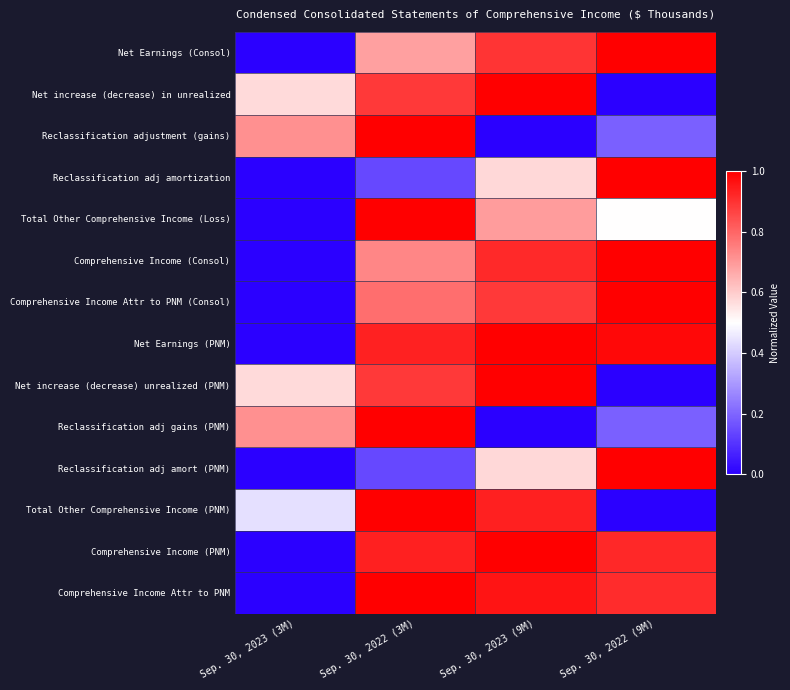

Reading left to right, what are all the values shown in this chart?

Net Earnings (Consol): Sep. 30, 2023 (3M)=0.0	Sep. 30, 2022 (3M)=0.7	Sep. 30, 2023 (9M)=0.9	Sep. 30, 2022 (9M)=1.0
Net increase (decrease) in unrealized: Sep. 30, 2023 (3M)=0.6	Sep. 30, 2022 (3M)=0.9	Sep. 30, 2023 (9M)=1.0	Sep. 30, 2022 (9M)=0.0
Reclassification adjustment (gains): Sep. 30, 2023 (3M)=0.7	Sep. 30, 2022 (3M)=1.0	Sep. 30, 2023 (9M)=0.0	Sep. 30, 2022 (9M)=0.2
Reclassification adj amortization: Sep. 30, 2023 (3M)=0.0	Sep. 30, 2022 (3M)=0.1	Sep. 30, 2023 (9M)=0.6	Sep. 30, 2022 (9M)=1.0
Total Other Comprehensive Income (Loss): Sep. 30, 2023 (3M)=0.0	Sep. 30, 2022 (3M)=1.0	Sep. 30, 2023 (9M)=0.7	Sep. 30, 2022 (9M)=0.5
Comprehensive Income (Consol): Sep. 30, 2023 (3M)=0.0	Sep. 30, 2022 (3M)=0.7	Sep. 30, 2023 (9M)=0.9	Sep. 30, 2022 (9M)=1.0
Comprehensive Income Attr to PNM (Consol): Sep. 30, 2023 (3M)=0.0	Sep. 30, 2022 (3M)=0.8	Sep. 30, 2023 (9M)=0.9	Sep. 30, 2022 (9M)=1.0
Net Earnings (PNM): Sep. 30, 2023 (3M)=0.0	Sep. 30, 2022 (3M)=0.9	Sep. 30, 2023 (9M)=1.0	Sep. 30, 2022 (9M)=1.0
Net increase (decrease) unrealized (PNM): Sep. 30, 2023 (3M)=0.6	Sep. 30, 2022 (3M)=0.9	Sep. 30, 2023 (9M)=1.0	Sep. 30, 2022 (9M)=0.0
Reclassification adj gains (PNM): Sep. 30, 2023 (3M)=0.7	Sep. 30, 2022 (3M)=1.0	Sep. 30, 2023 (9M)=0.0	Sep. 30, 2022 (9M)=0.2
Reclassification adj amort (PNM): Sep. 30, 2023 (3M)=0.0	Sep. 30, 2022 (3M)=0.1	Sep. 30, 2023 (9M)=0.6	Sep. 30, 2022 (9M)=1.0
Total Other Comprehensive Income (PNM): Sep. 30, 2023 (3M)=0.4	Sep. 30, 2022 (3M)=1.0	Sep. 30, 2023 (9M)=0.9	Sep. 30, 2022 (9M)=0.0
Comprehensive Income (PNM): Sep. 30, 2023 (3M)=0.0	Sep. 30, 2022 (3M)=0.9	Sep. 30, 2023 (9M)=1.0	Sep. 30, 2022 (9M)=0.9
Comprehensive Income Attr to PNM: Sep. 30, 2023 (3M)=0.0	Sep. 30, 2022 (3M)=1.0	Sep. 30, 2023 (9M)=1.0	Sep. 30, 2022 (9M)=0.9